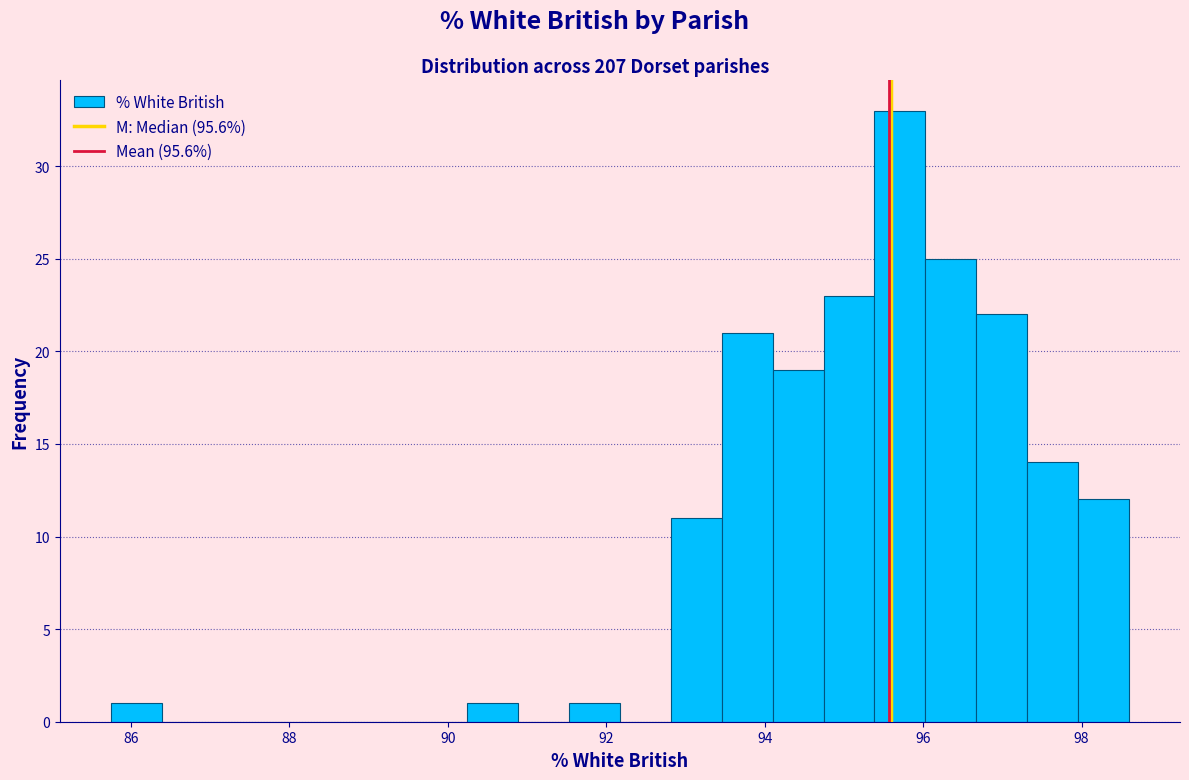

Read against the x-axis, roughly where is the centre of the tallest bar?

95.8